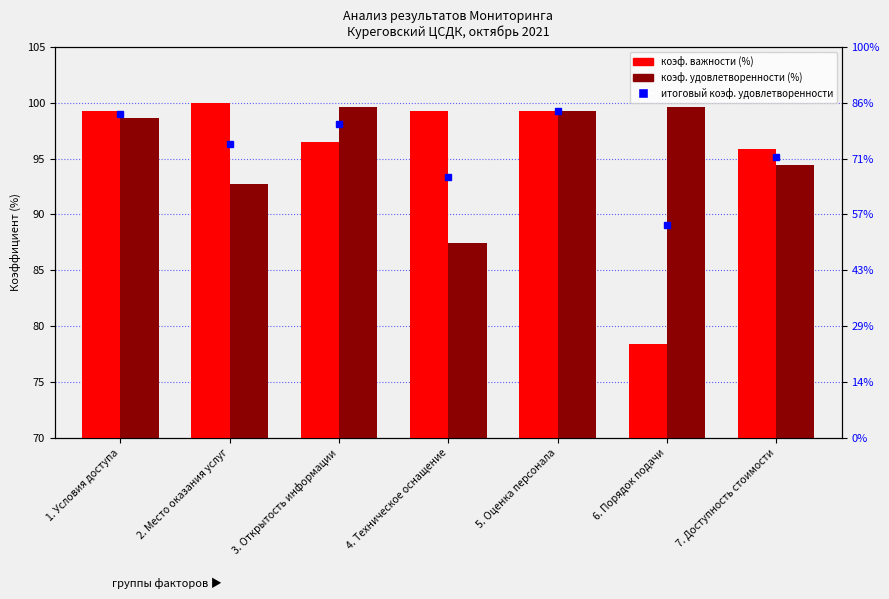

What is the minimum value for коэф. удовлетворенности (%)?

87.5